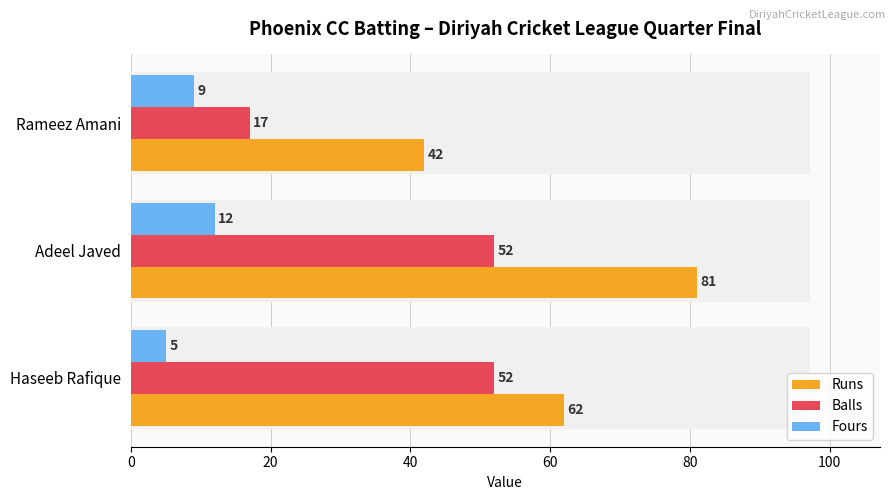

What is the average value of the Runs series?

62